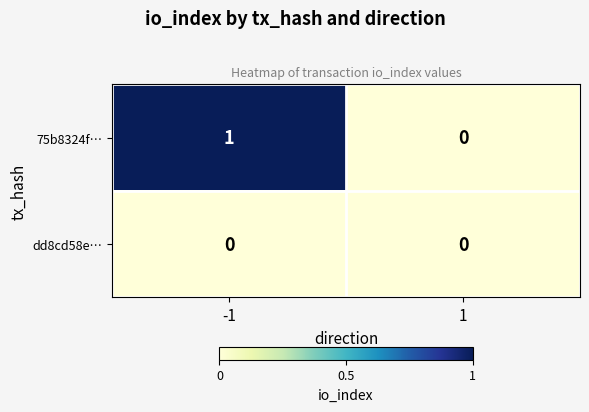

Reading left to right, transcribe all the data shown in this chart.

75b8324f…: 1	0
dd8cd58e…: 0	0